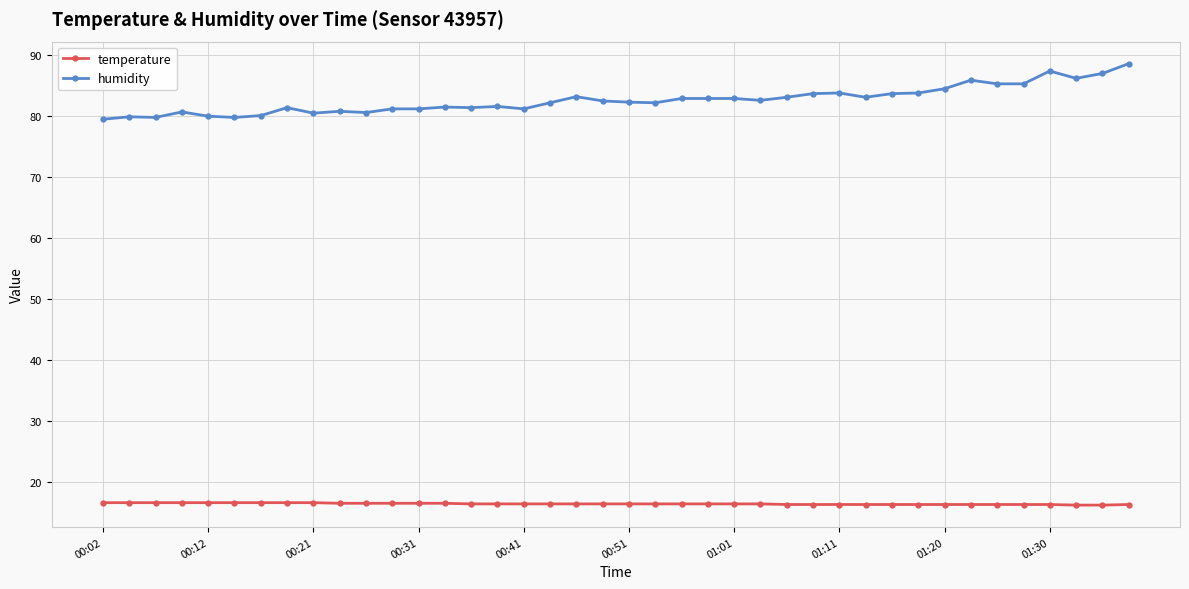

Rank the series by their average value, from lowest to highest.

temperature, humidity